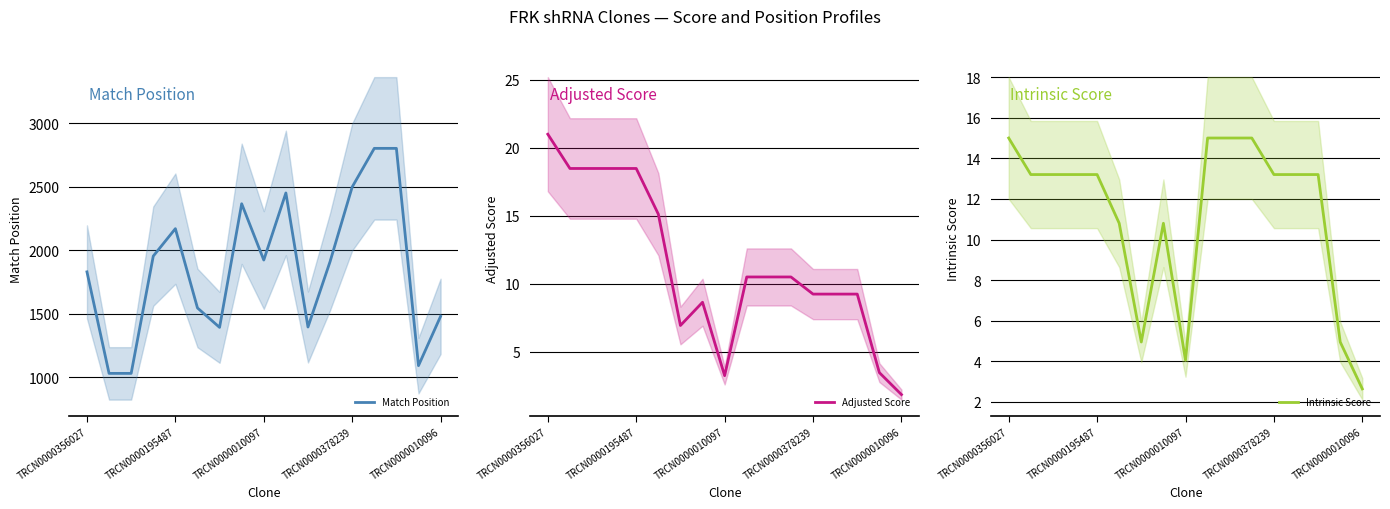

Between 9 and 11, which is larger?

9